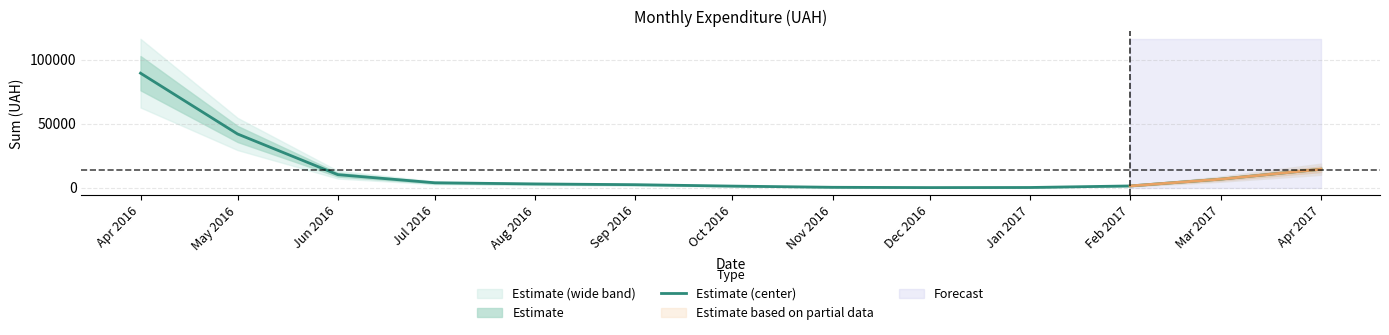

Read the value at Nov 2016.

260.0